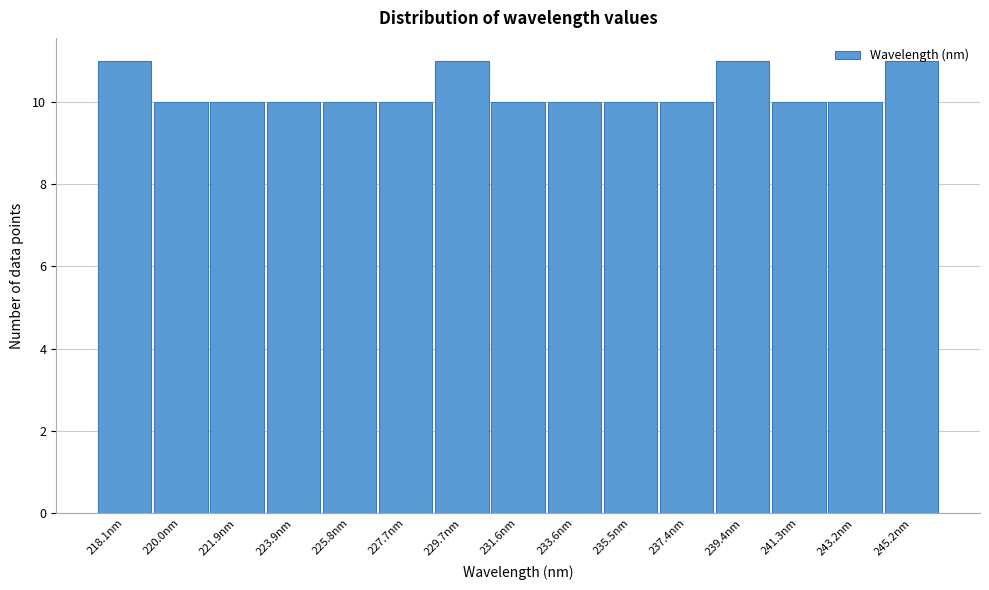

What is the change in value from 227.7nm to 229.7nm?

+1